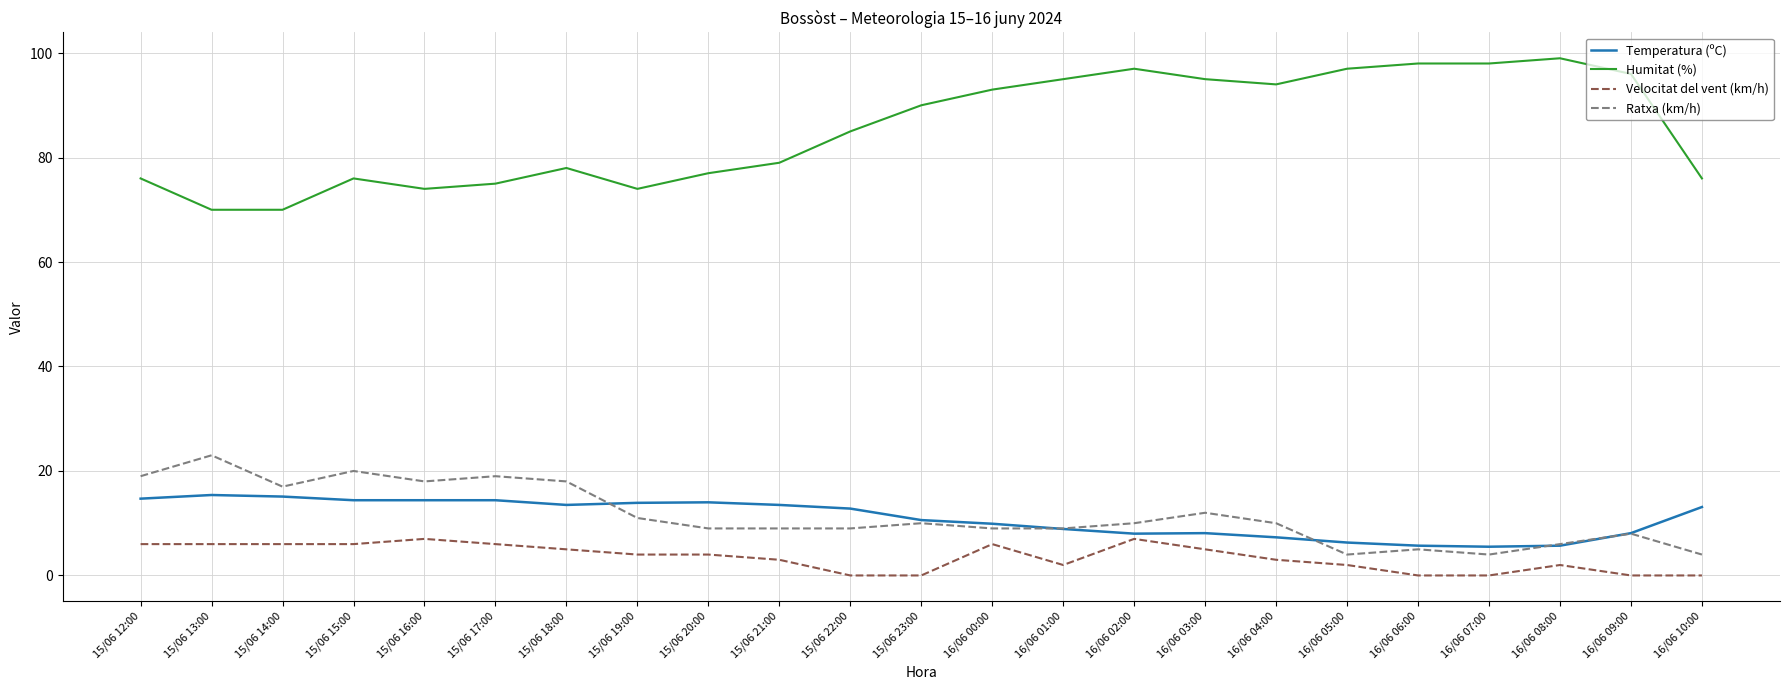

What is the sum of the Ratxa (km/h) values at 16/06 06:00 and 16/06 07:00?

9.0